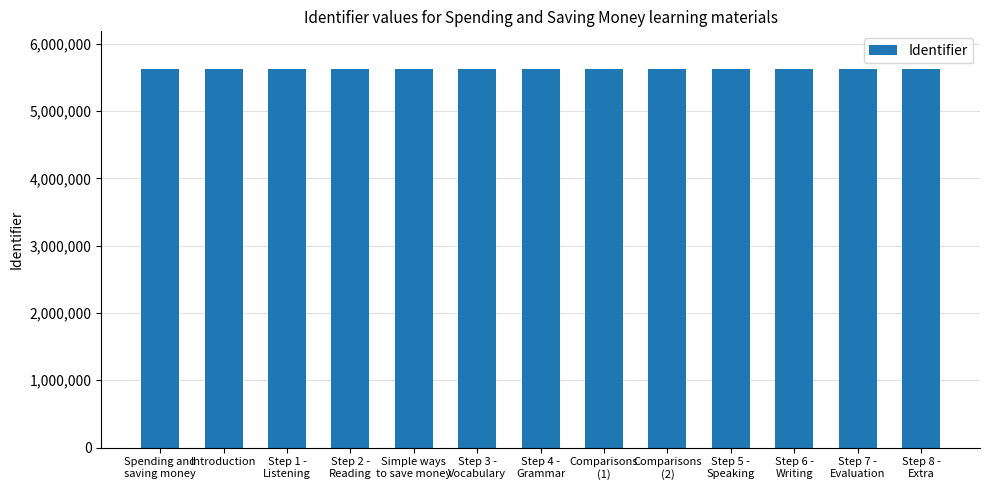

What is the value of the 5th bar from the left?

5619864